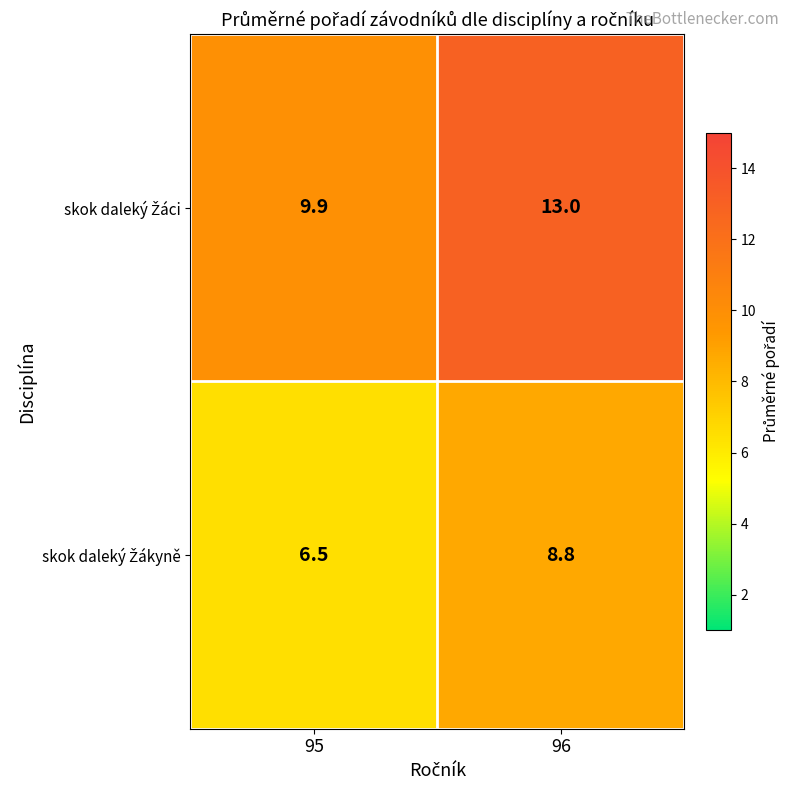

Which category has the lowest value across all series?

95